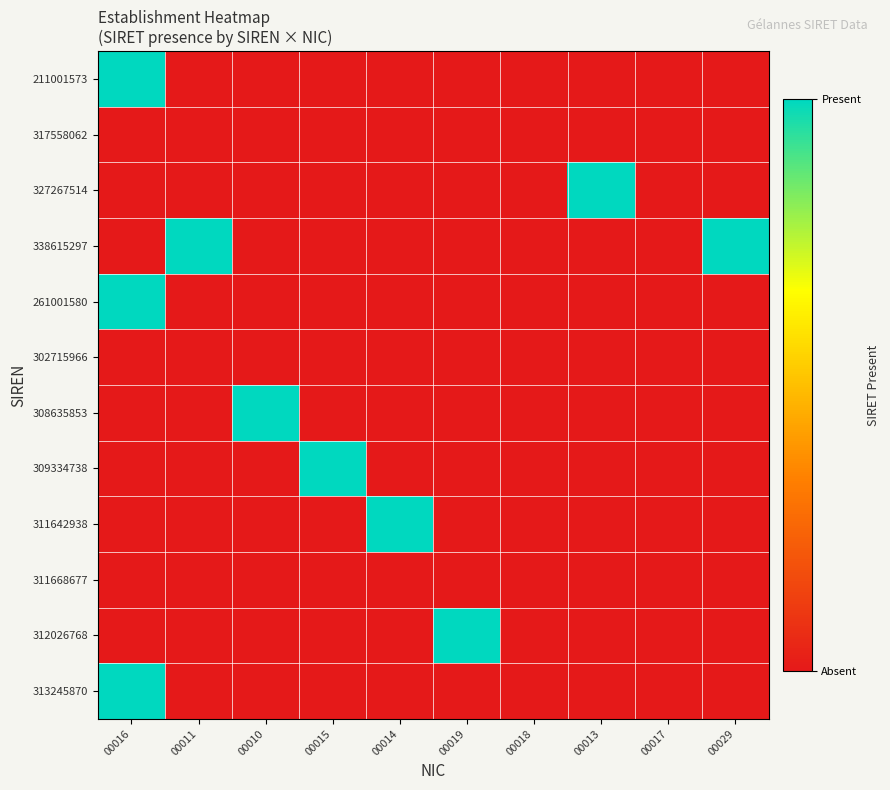

Which series changed the most between 00018 and 00029?

338615297